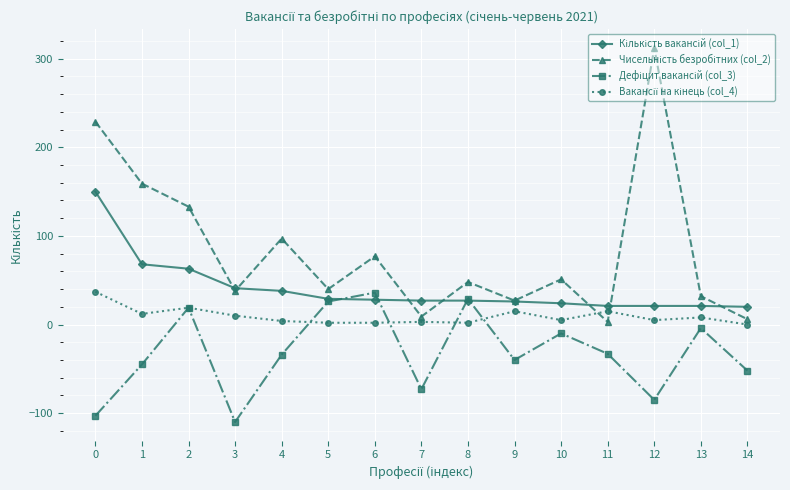

What is the difference between the maximum and minimum values in the Чисельність безробітних (col_2) series?

309